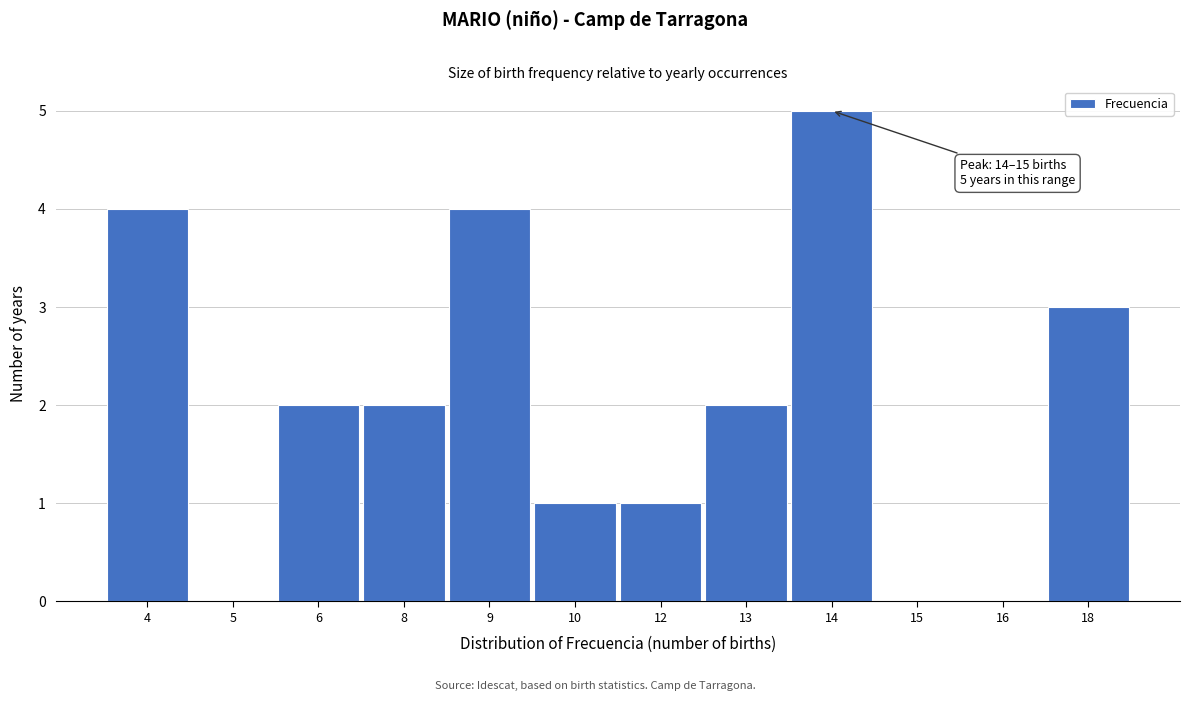

Reading left to right, list all the values displayed in this chart.

4=4	5=0	6=2	8=2	9=4	10=1	12=1	13=2	14=5	15=0	16=0	18=3